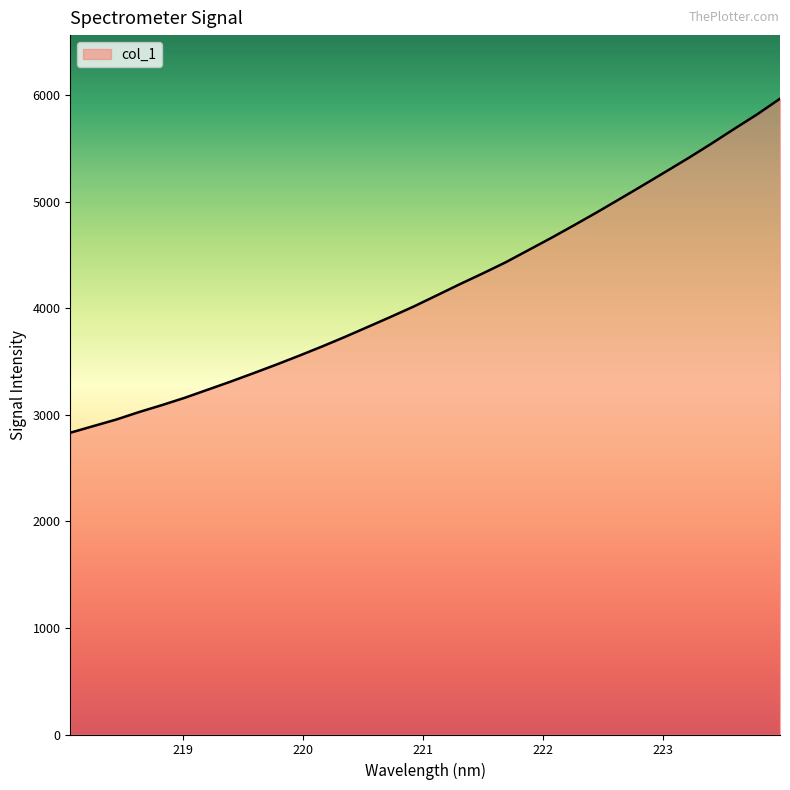

What is the minimum value shown in the chart?

2831.7